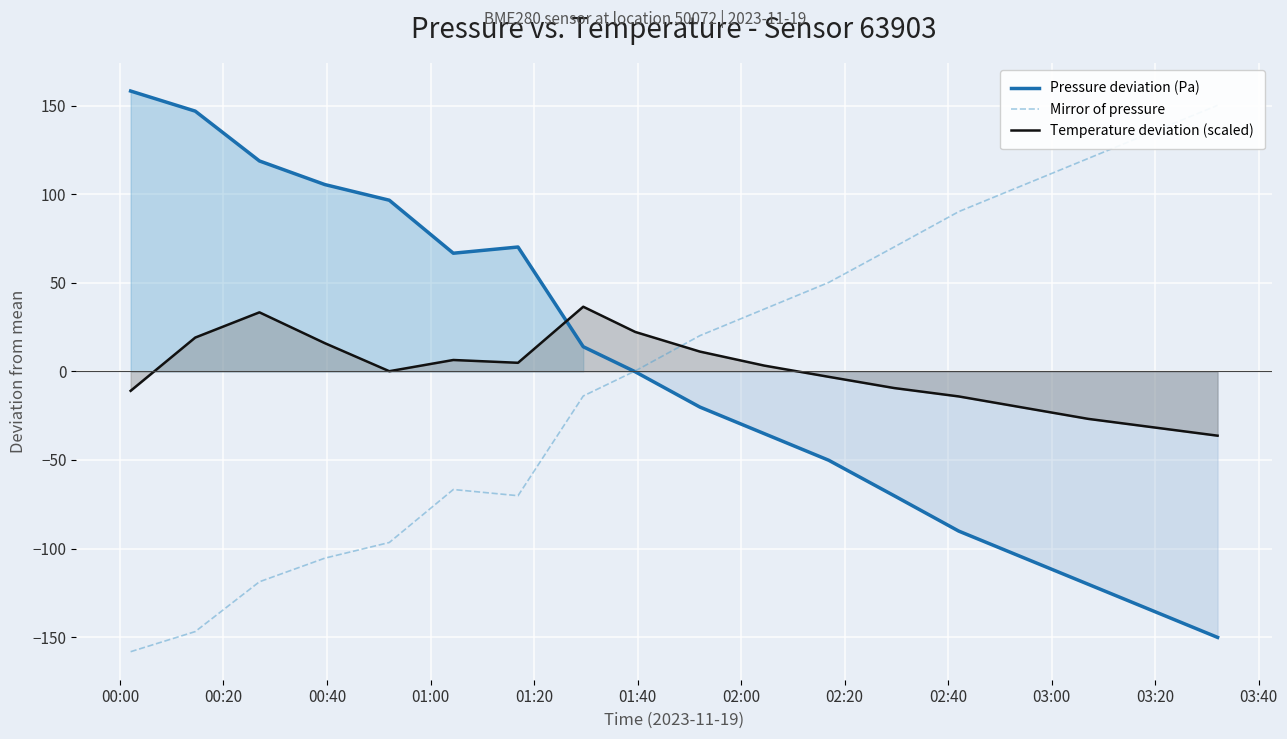

What is the maximum value shown in the chart?

158.2